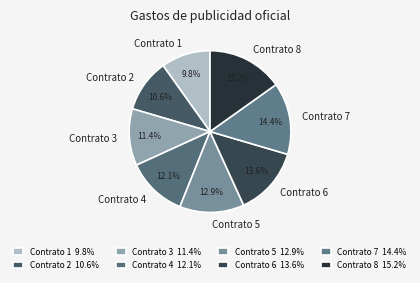

To the nearest percent, what is the difference between the largest and smallest slice percentages?

5%